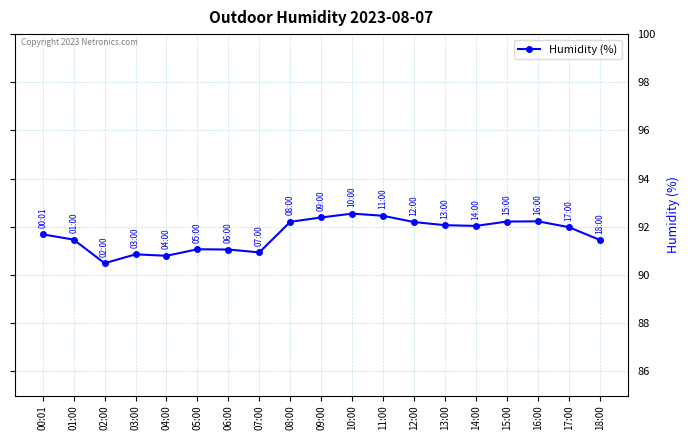

Approximately how many times larger is the value at 07:00 compared to 00:01?

1.0